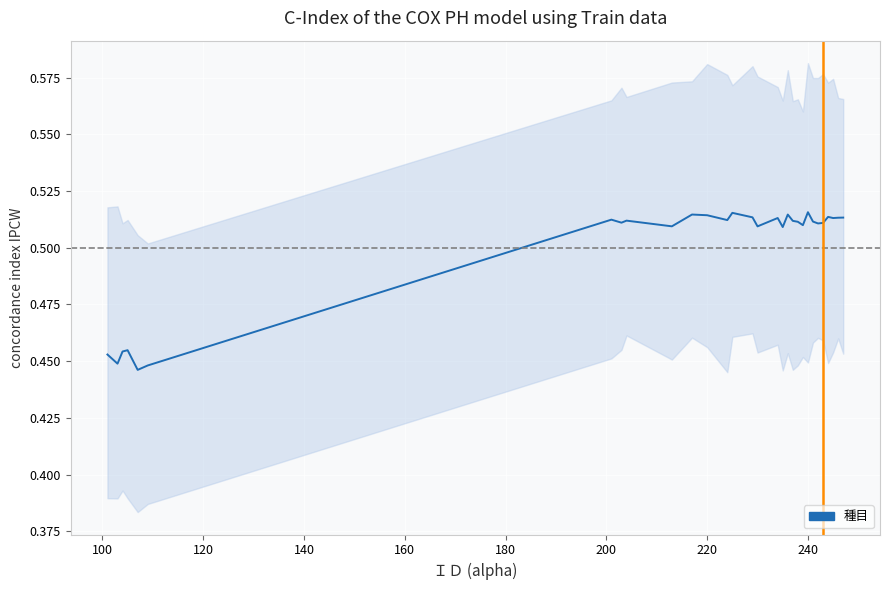

Reading left to right, extract all data points from this chart.

0.5	0.4	0.5	0.5	0.4	0.4	0.5	0.5	0.5	0.5	0.5	0.5	0.5	0.5	0.5	0.5	0.5	0.5	0.5	0.5	0.5	0.5	0.5	0.5	0.5	0.5	0.5	0.5	0.5	0.5